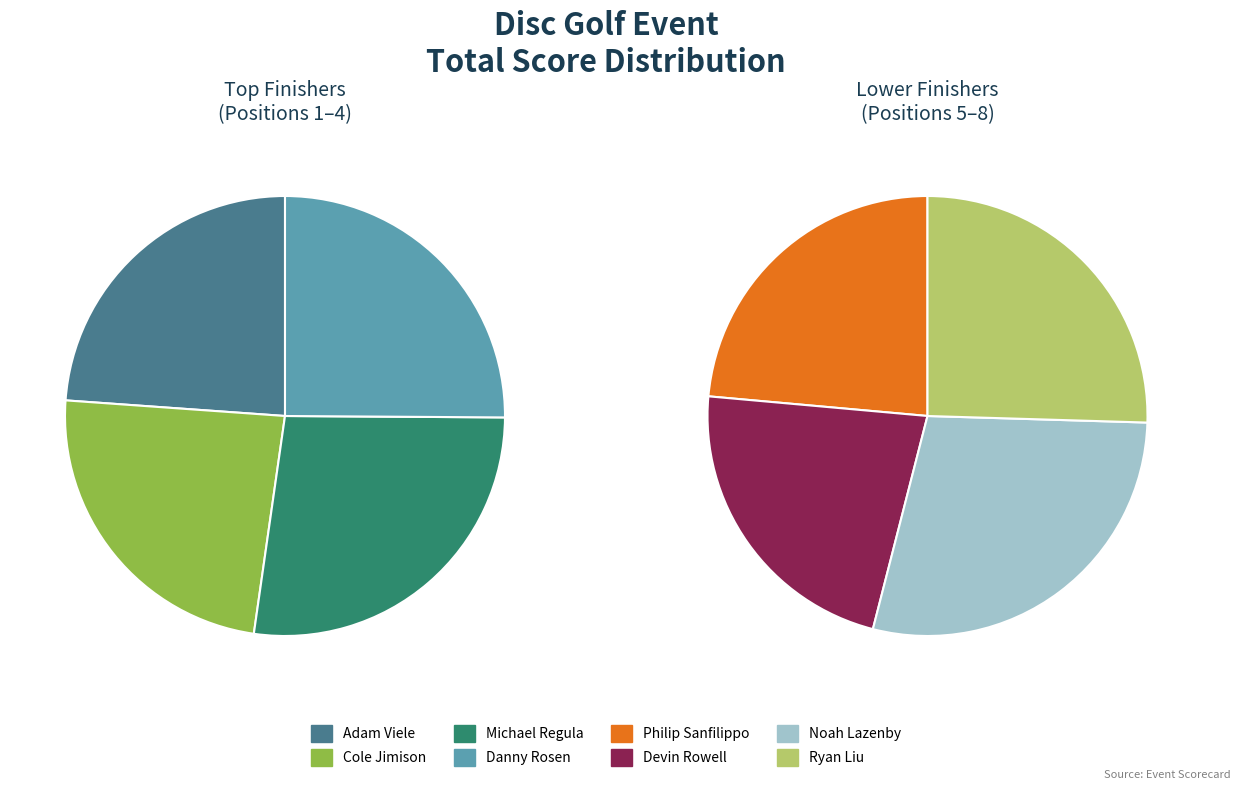

How many slices are in this pie chart?

8